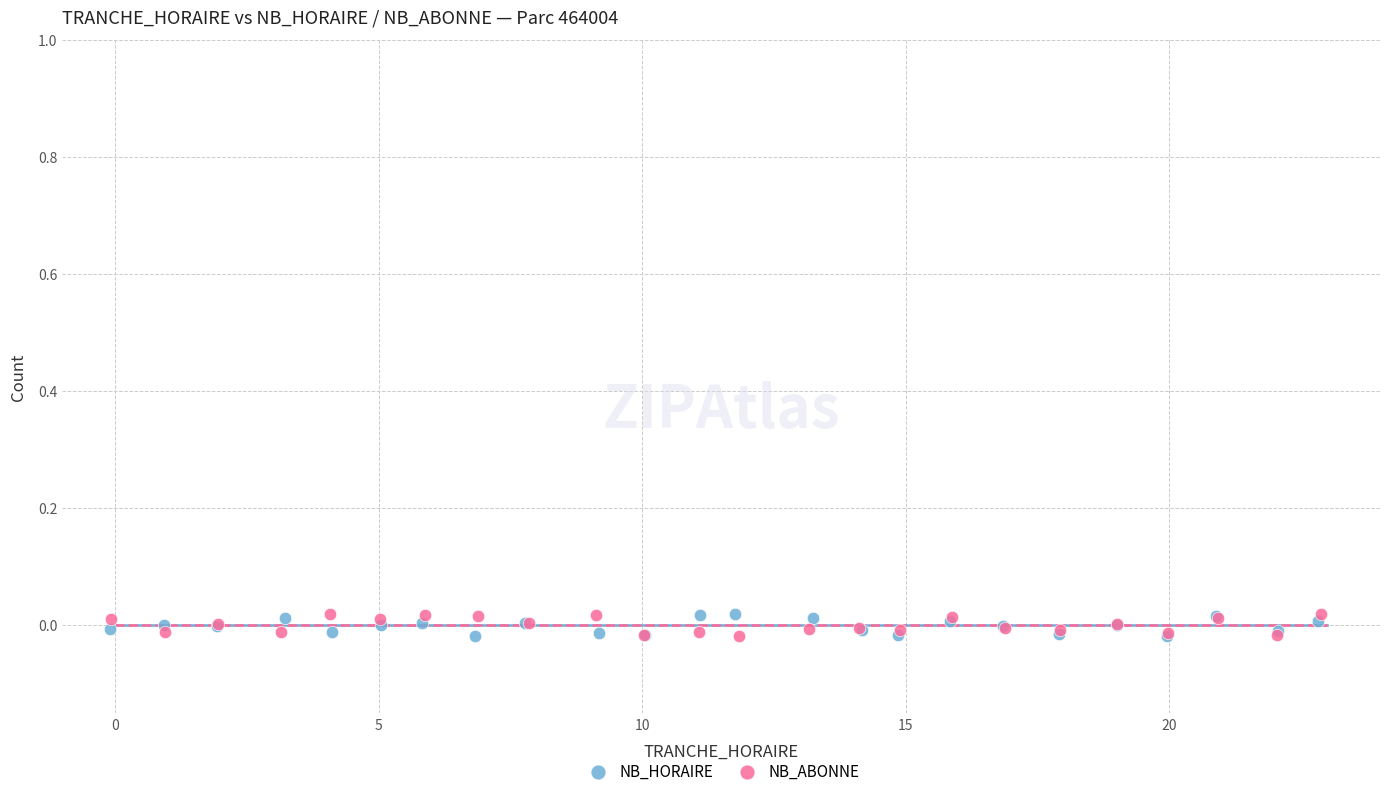

What are all the series names shown in the legend?

NB_HORAIRE, NB_ABONNE